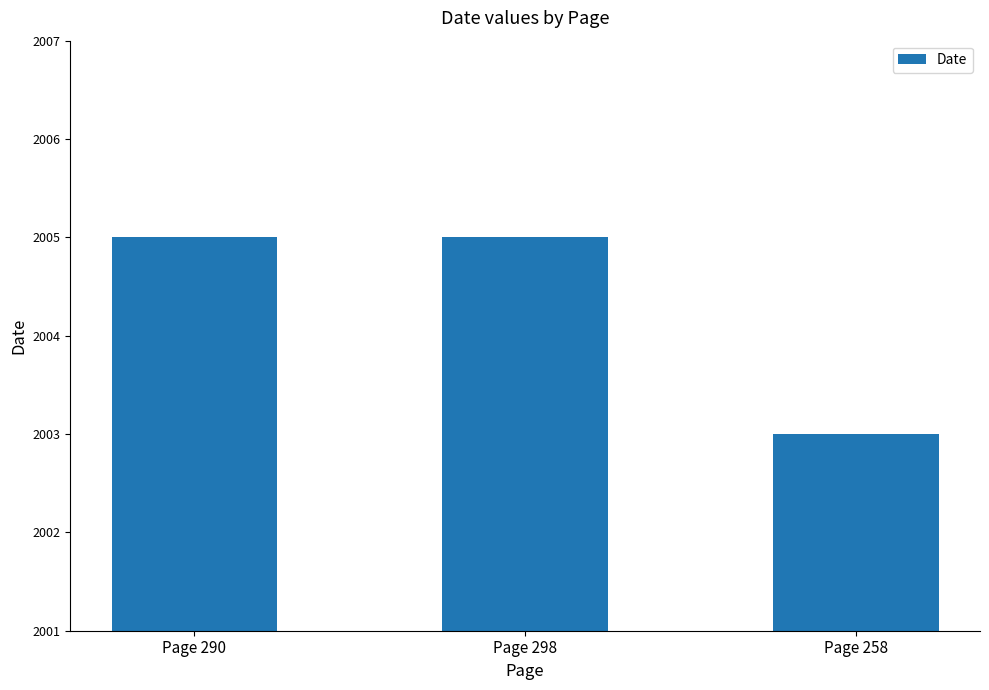

Which category has the lowest value across all series?

Page 258